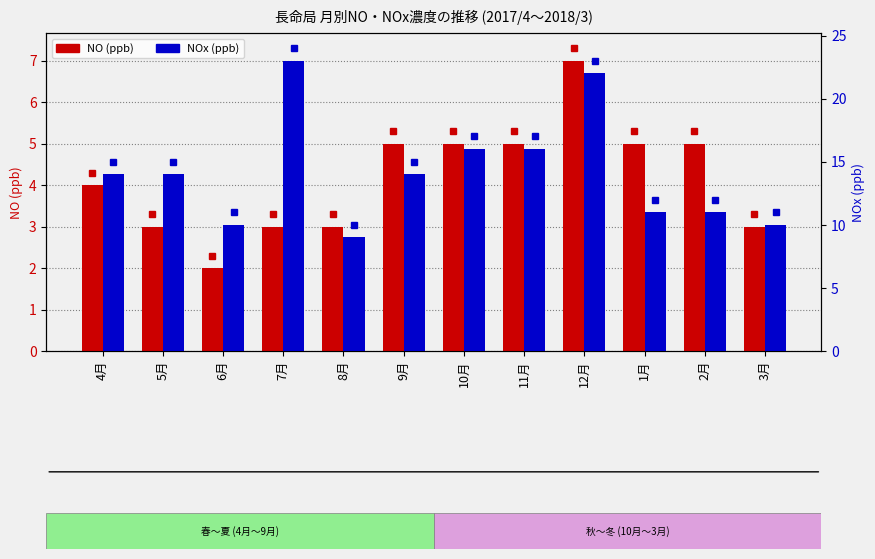

What is the difference between the highest and lowest values at 6月?

8